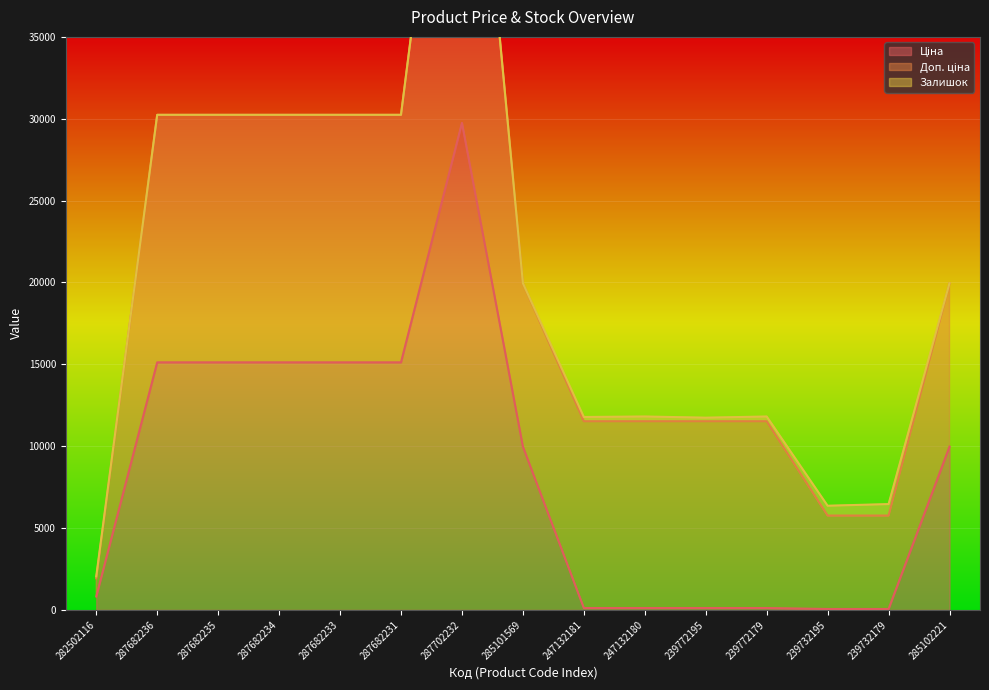

True or false: Доп. ціна and Залишок cross at least once.

False